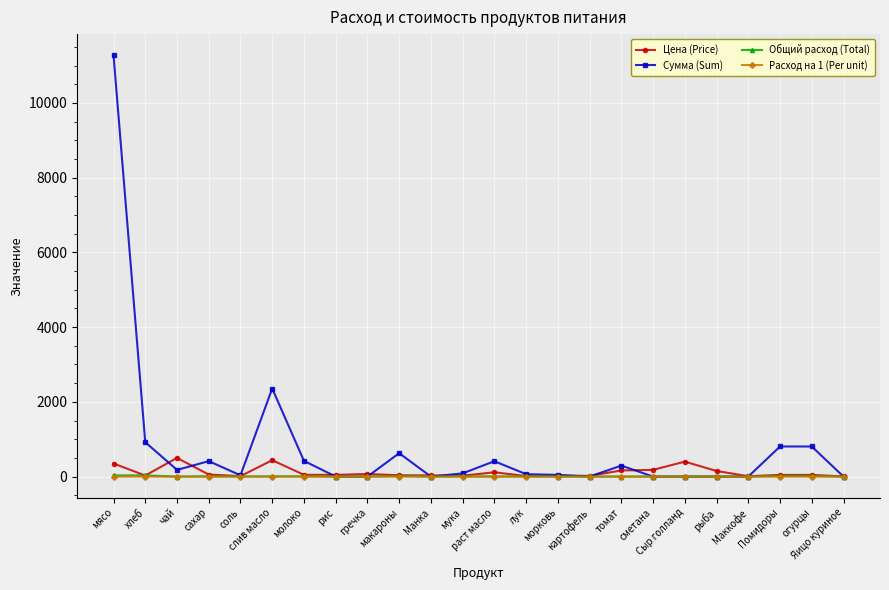

What is the average value of the Сумма (Sum) series?

780.8